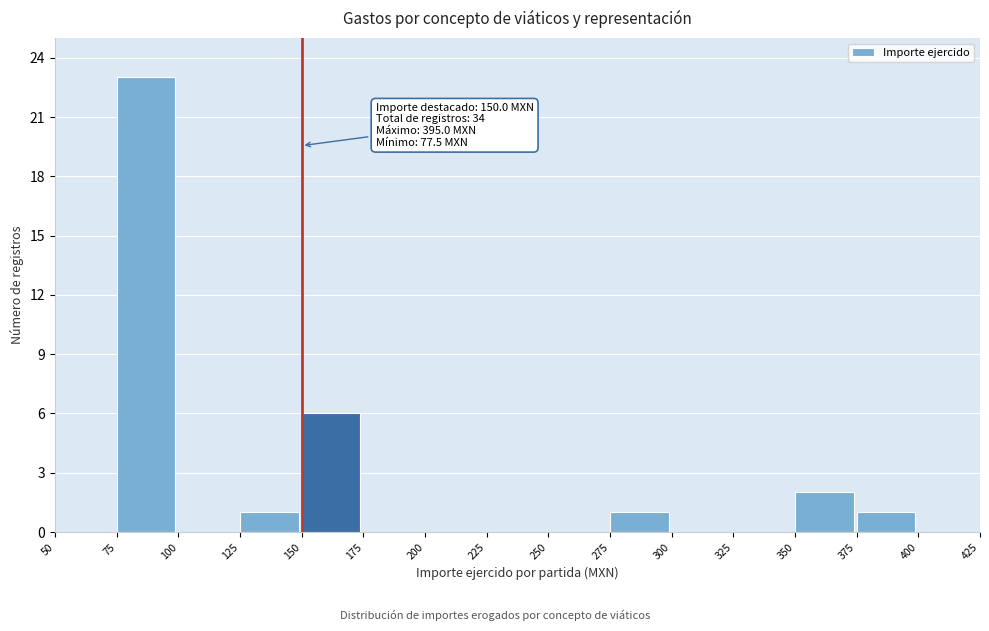

Which range on the x-axis has the tallest bar?

75 to 100